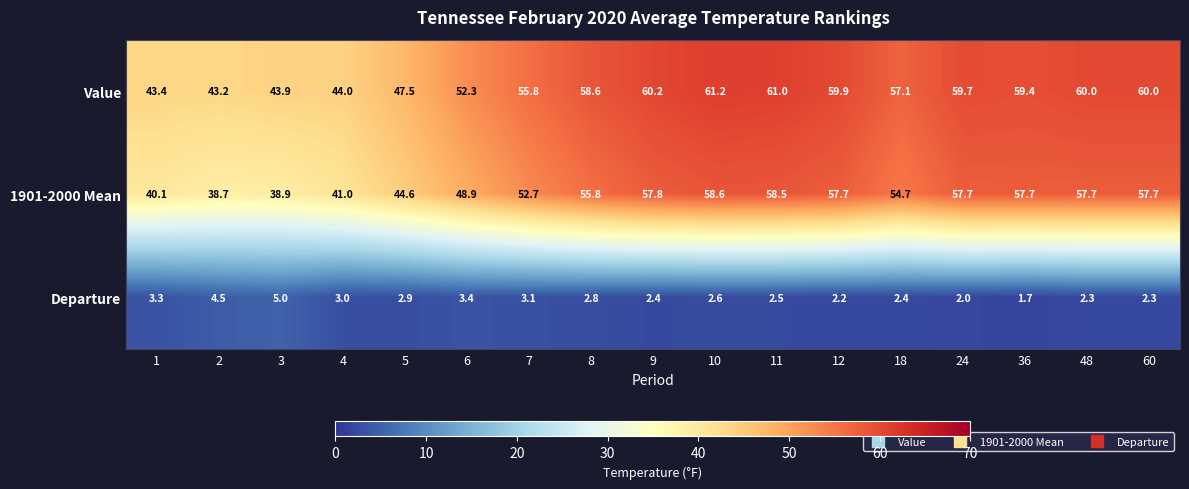

What is the smallest value displayed?

1.7